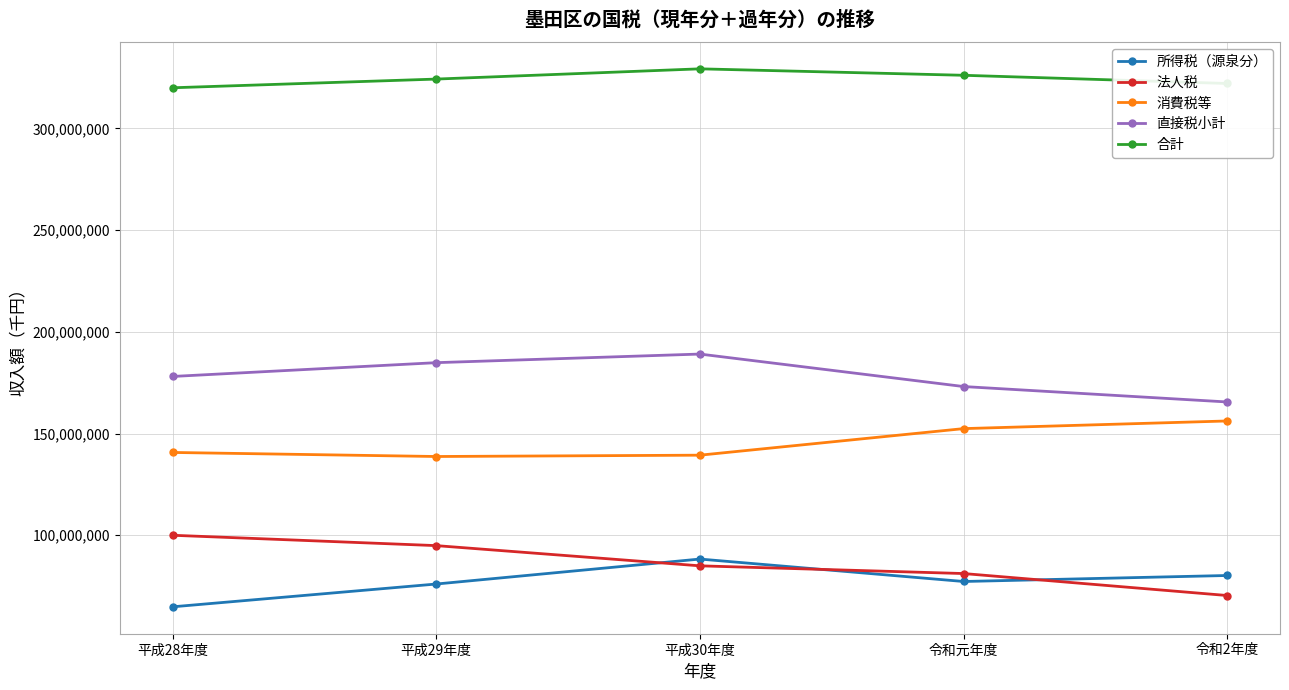

Which series has the largest range (max minus min)?

法人税